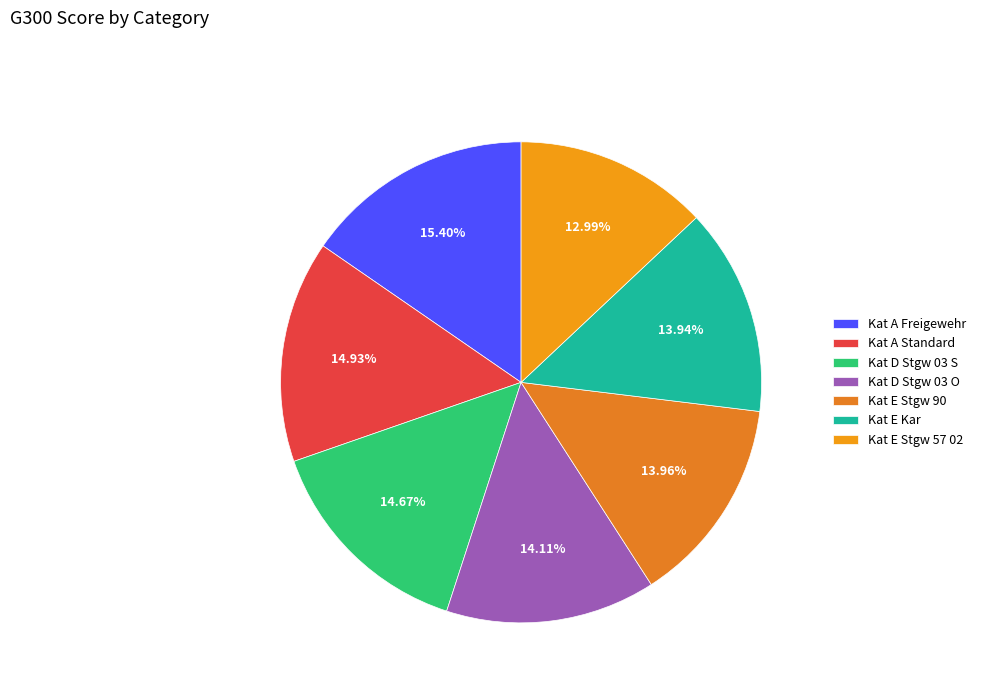

True or false: Kat D Stgw 03 S accounts for 3% of the total.

False